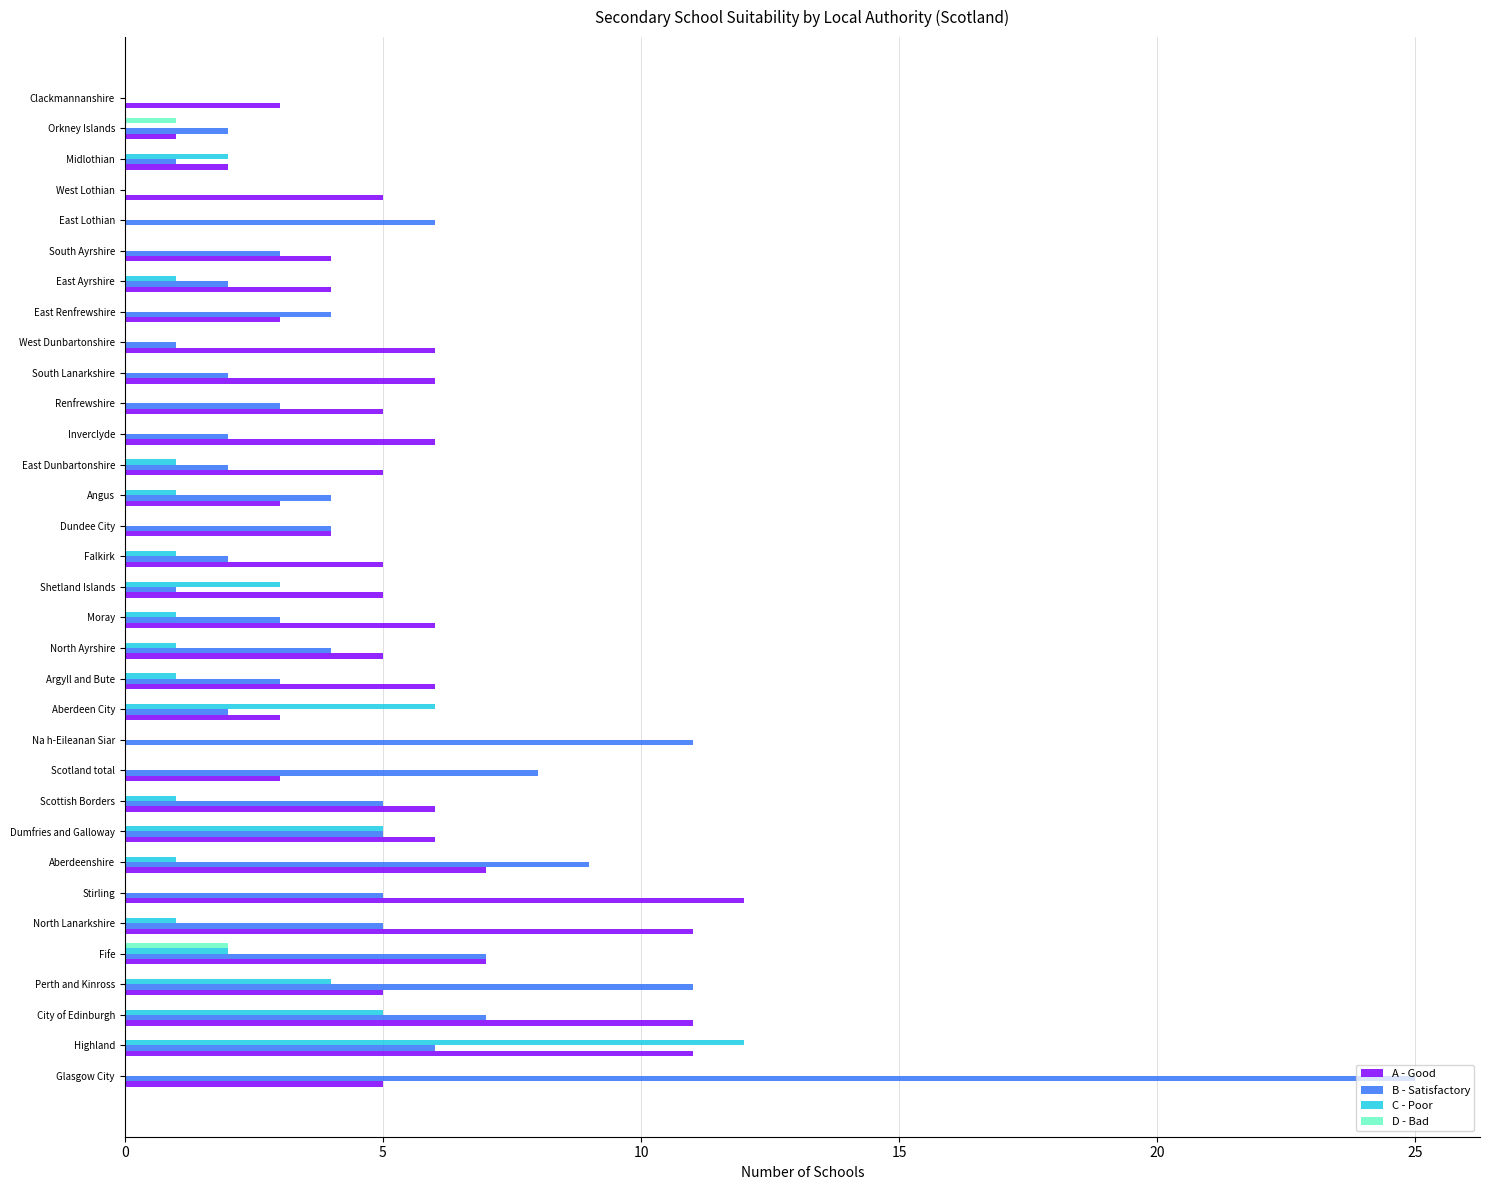

True or false: B - Satisfactory has a value of 2 at Stirling.

False